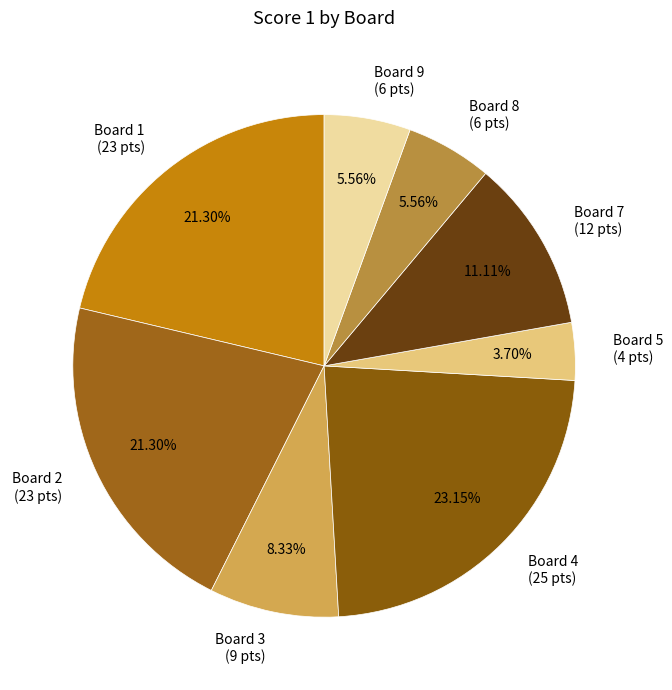

Is the sum of Board 8 (6 pts) and Board 3 (9 pts) greater than half?

No